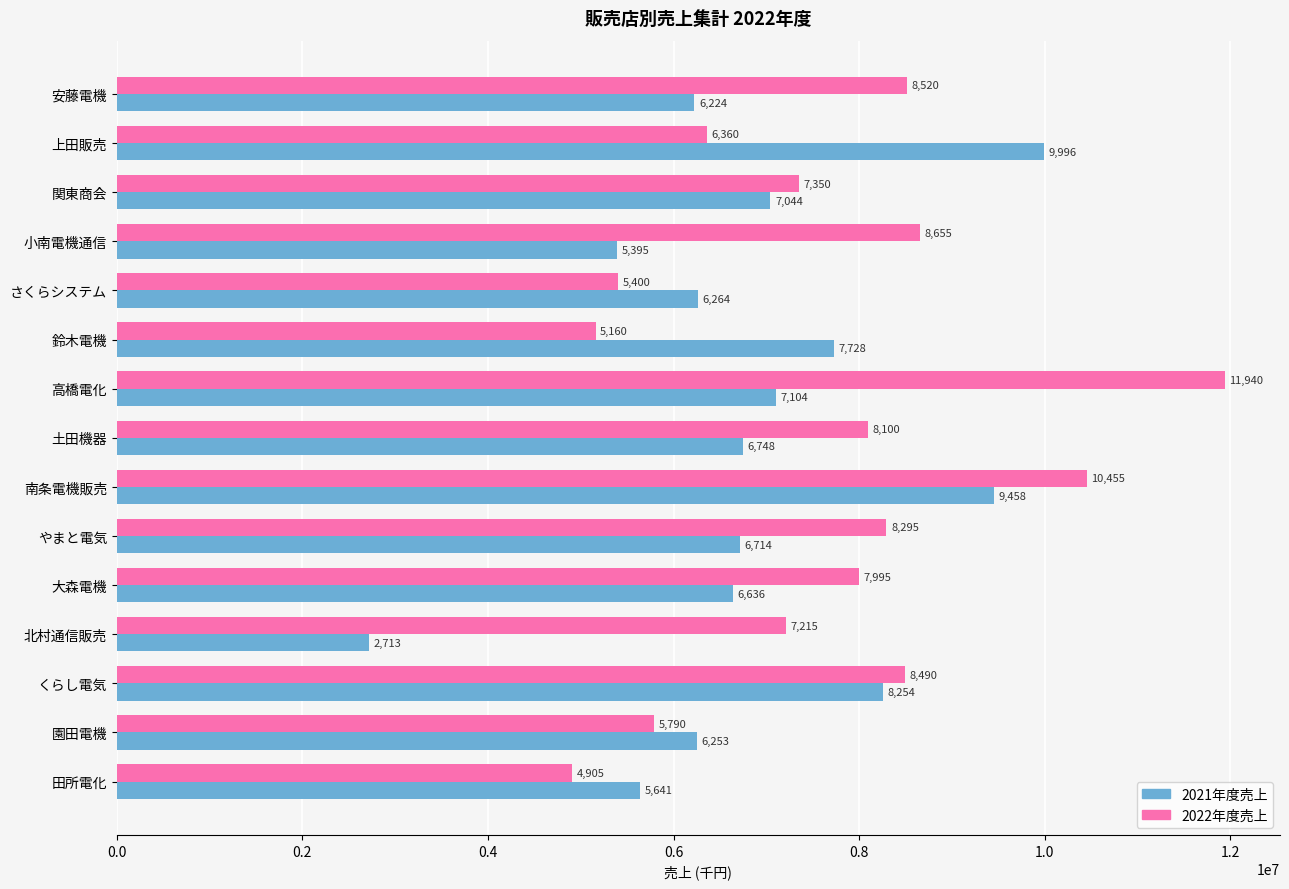

What are all the series names shown in the legend?

2021年度売上, 2022年度売上